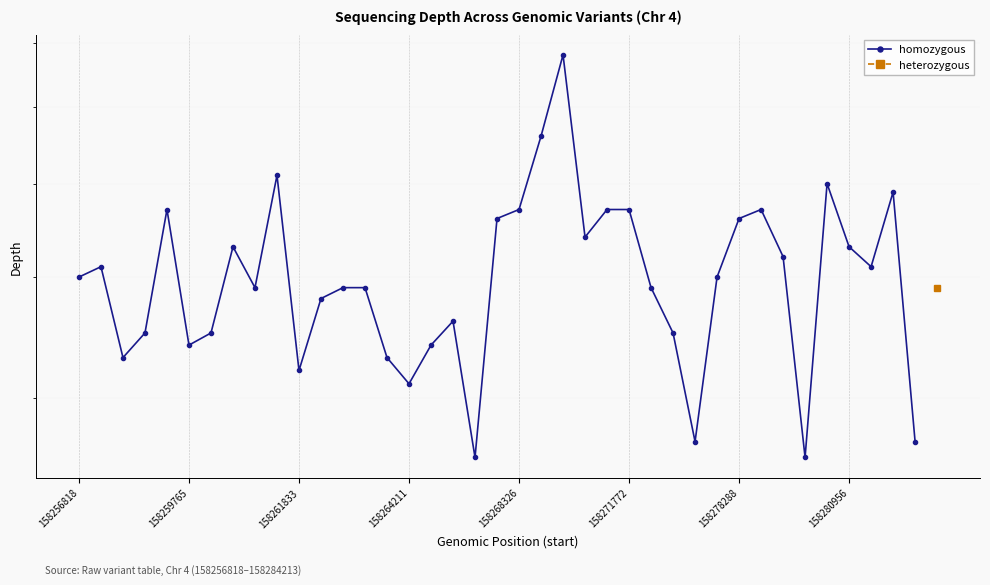

How many data points are above 40?

18